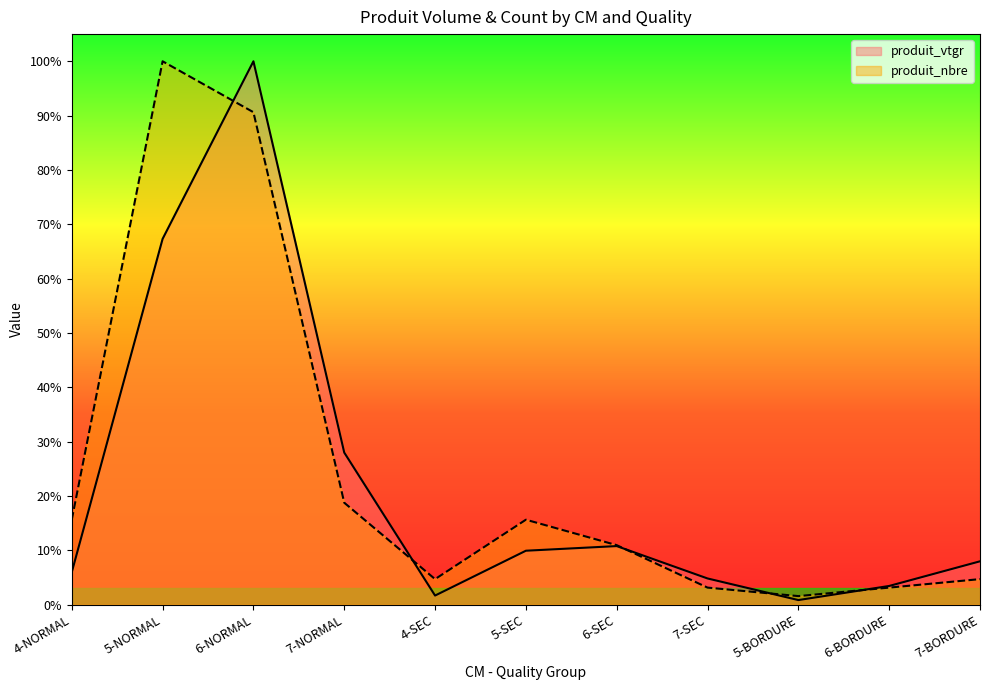

How many intersections are there between produit_nbre and produit_vtgr?

5